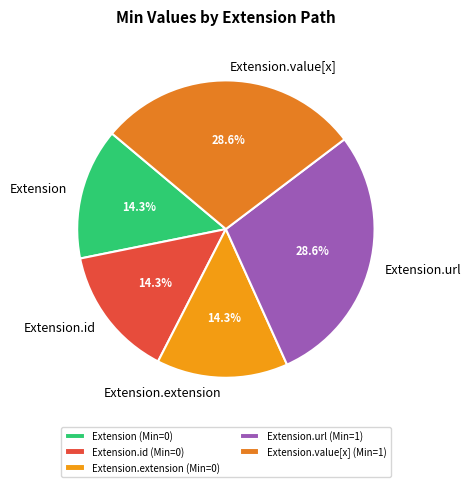

The Extension.value[x] slice represents 56% of the pie. True or false?

False